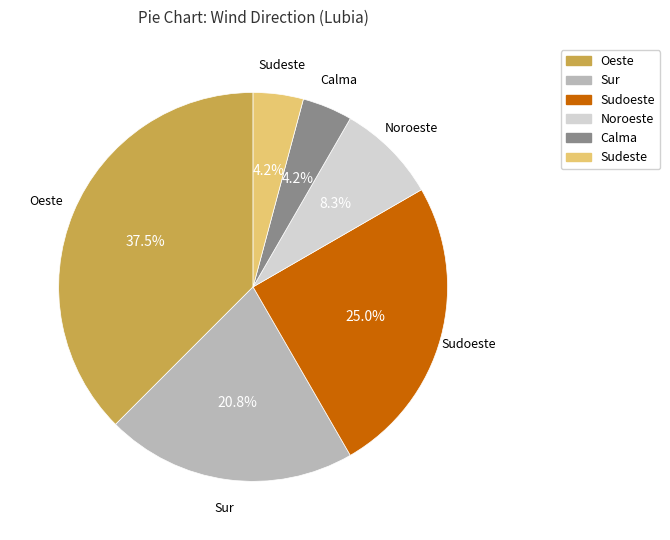

How many slices are in this pie chart?

6